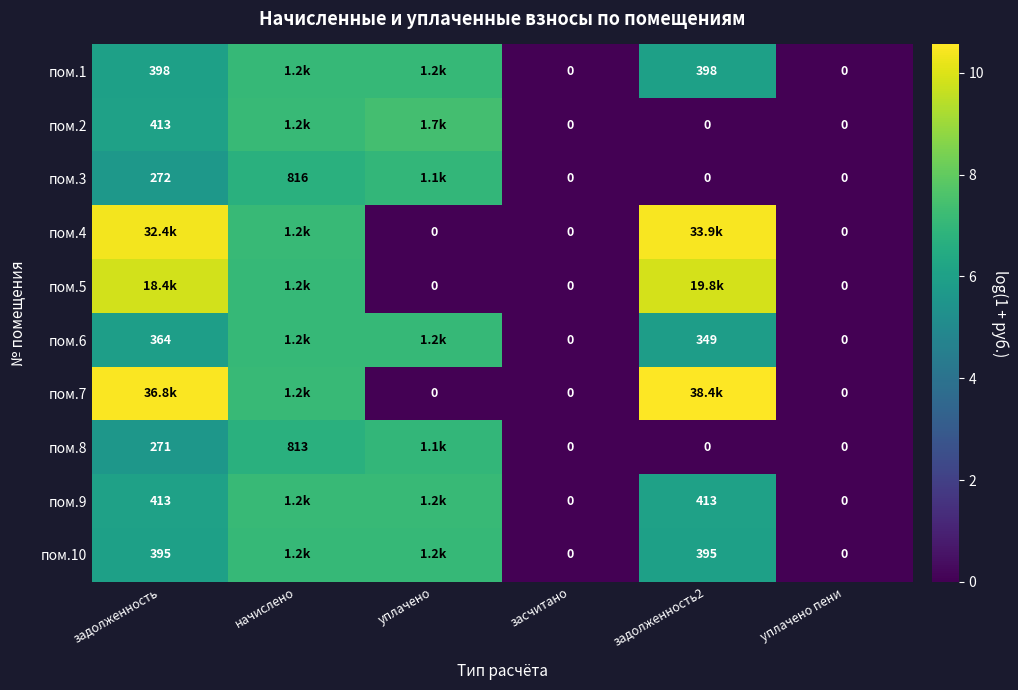

What is the total value across all series at задолженность?

71.9